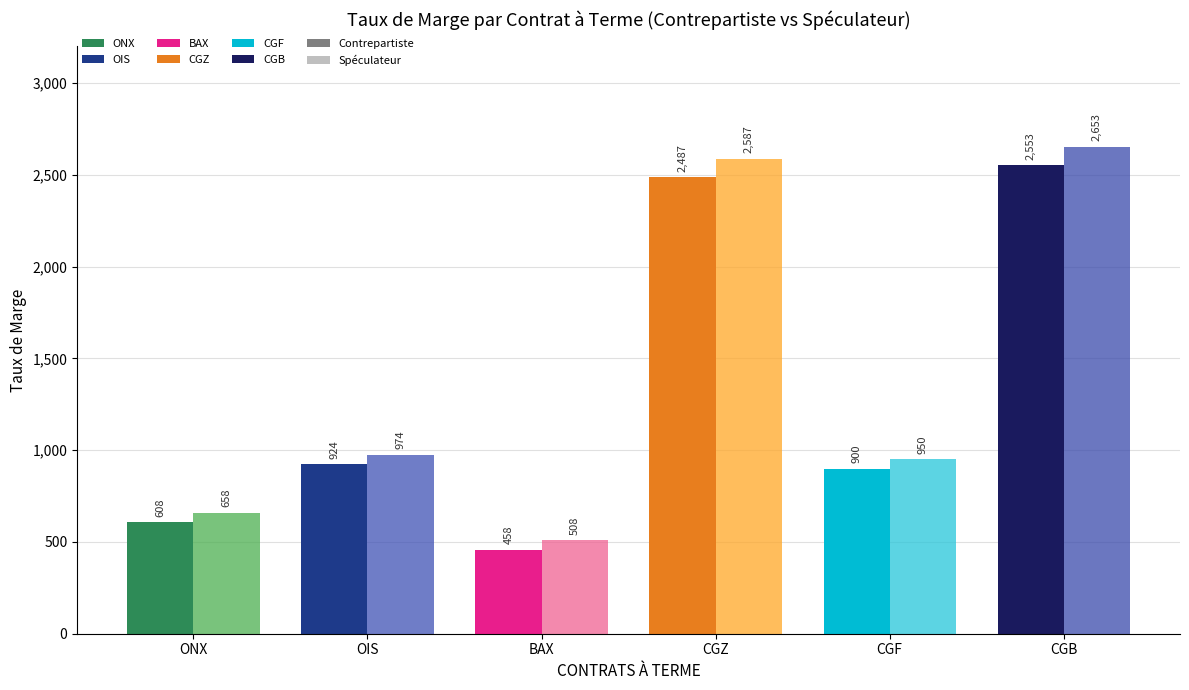

List the series in order of their overall mean, highest first.

TAUX DE MARGE SPECULATEUR, TAUX DE MARGE CONTREPARTISTE